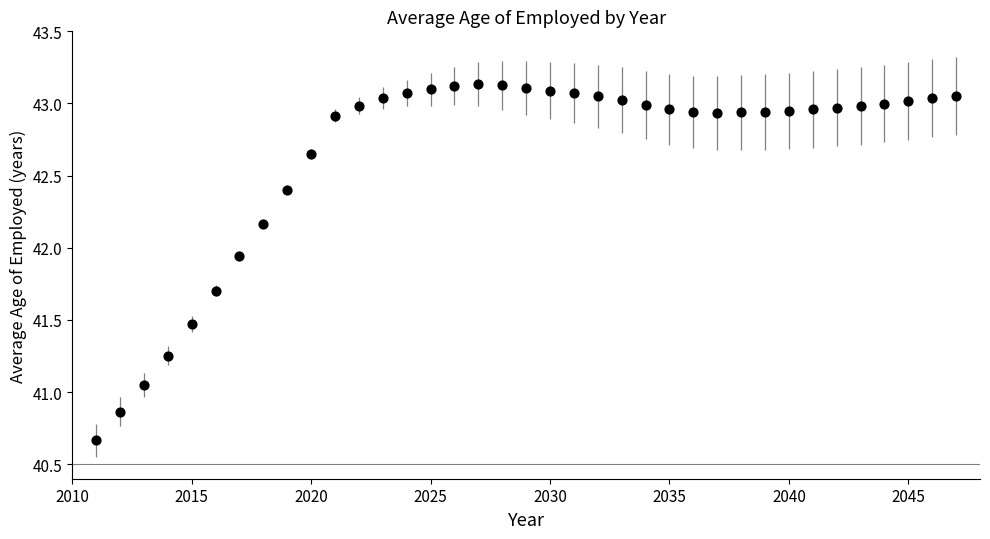

What is the range of Y values (max minus min)?

2.5